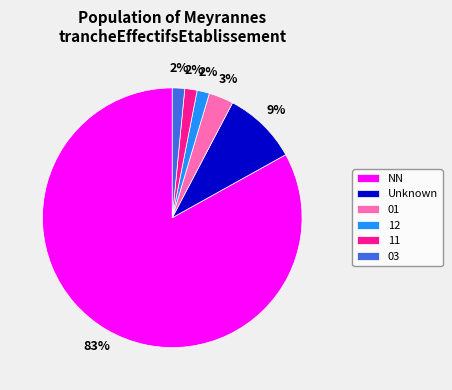

To the nearest percent, what portion does 12 represent?

2%